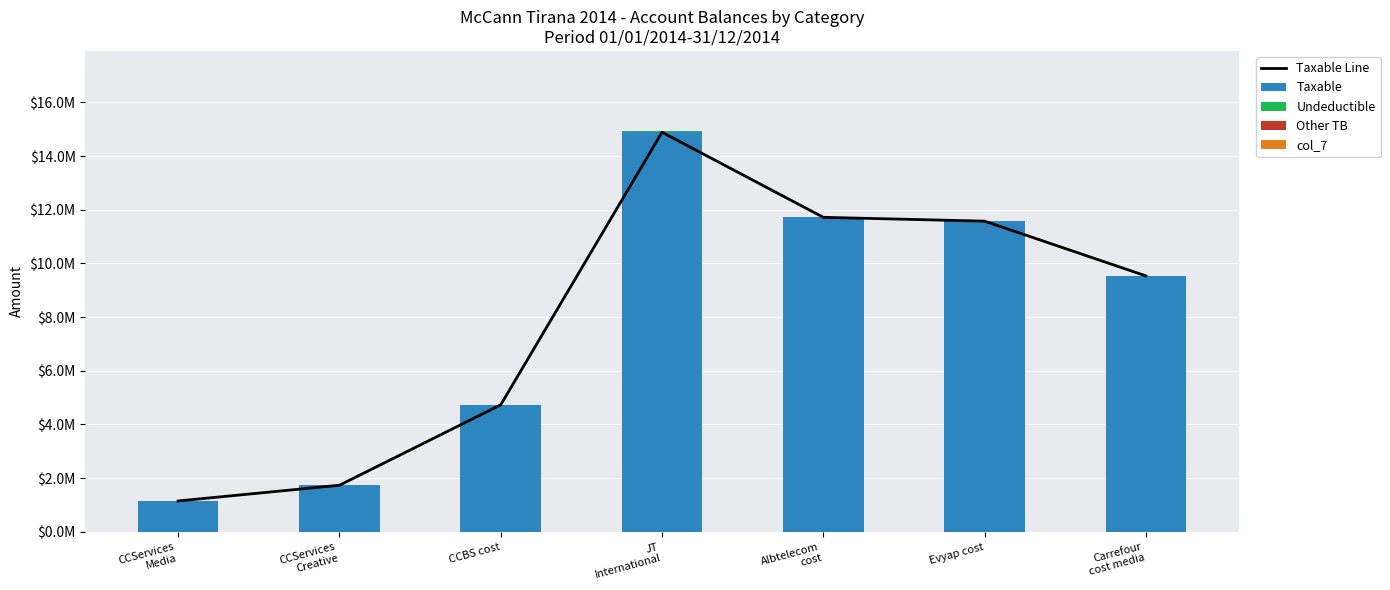

Which has a higher value, Albtelecom
cost or CCServices
Creative?

Albtelecom
cost